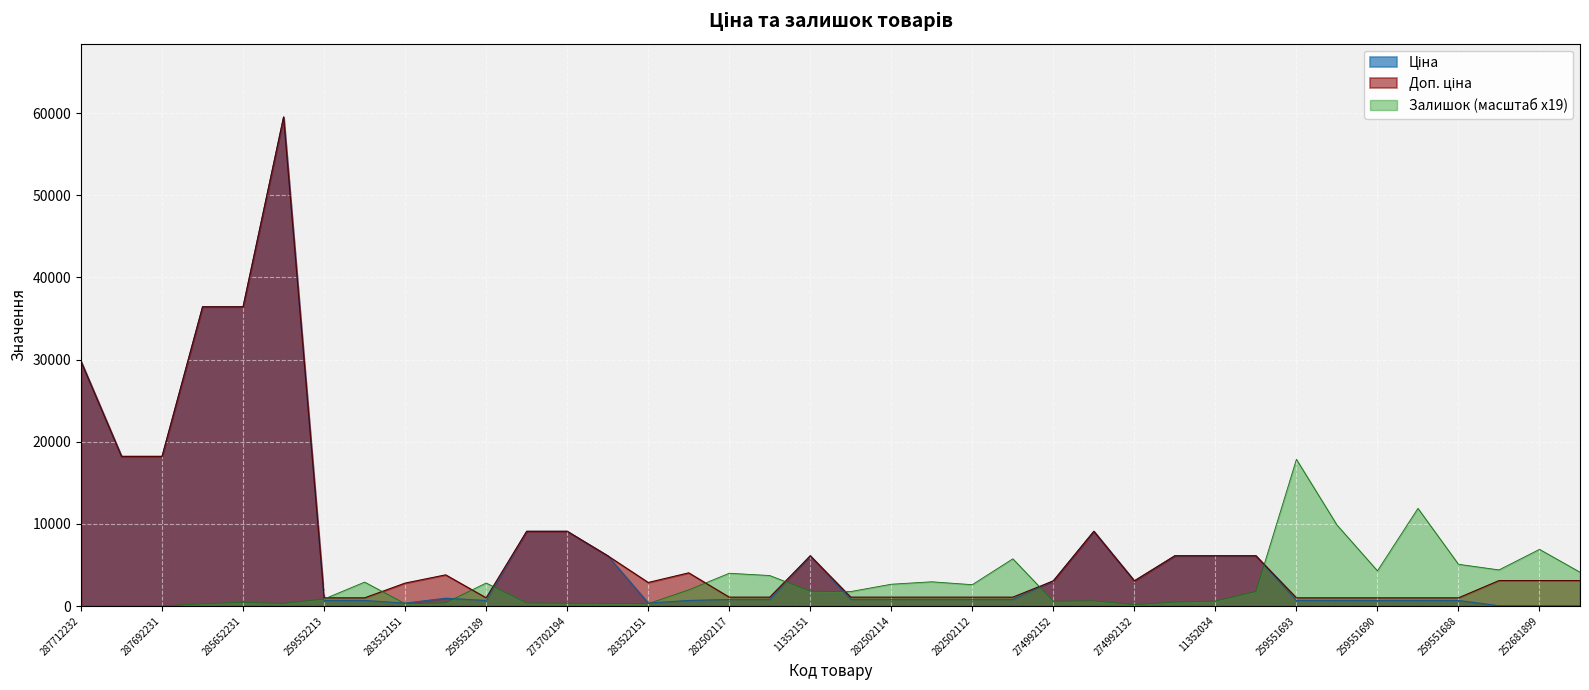

Is it true that Залишок equals 630.5 at 273702128?

True